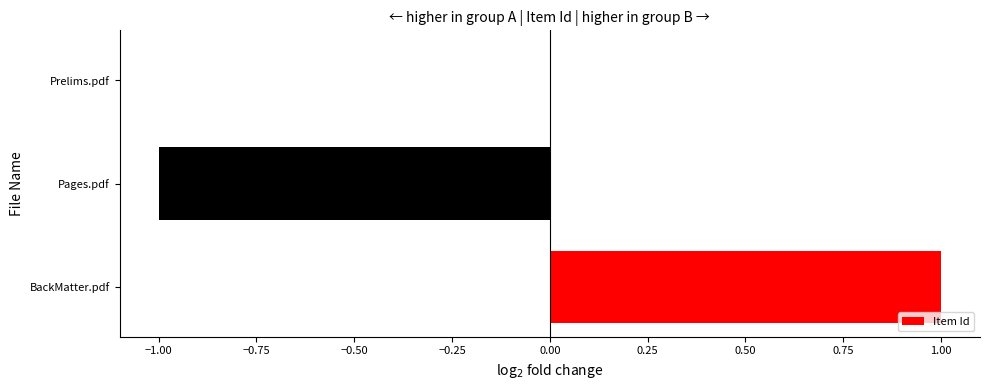

How many distinct data groups are displayed?

1